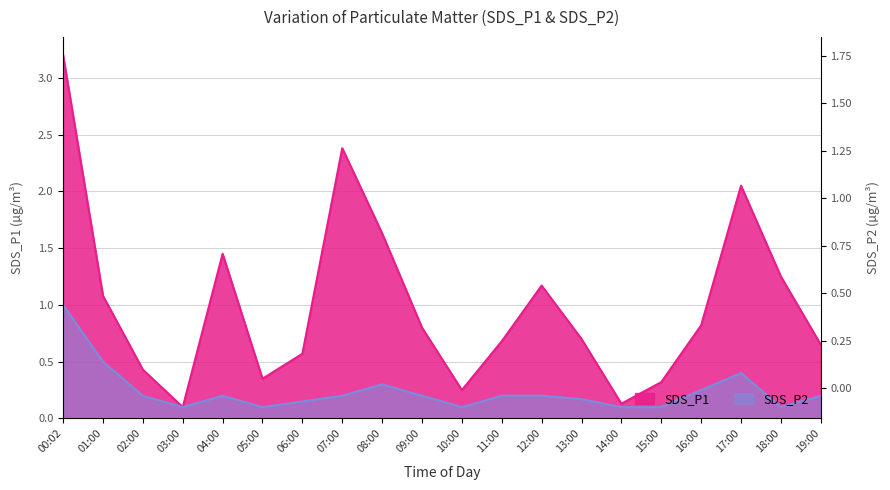

List the series in order of their peak value, highest first.

SDS_P1, SDS_P2